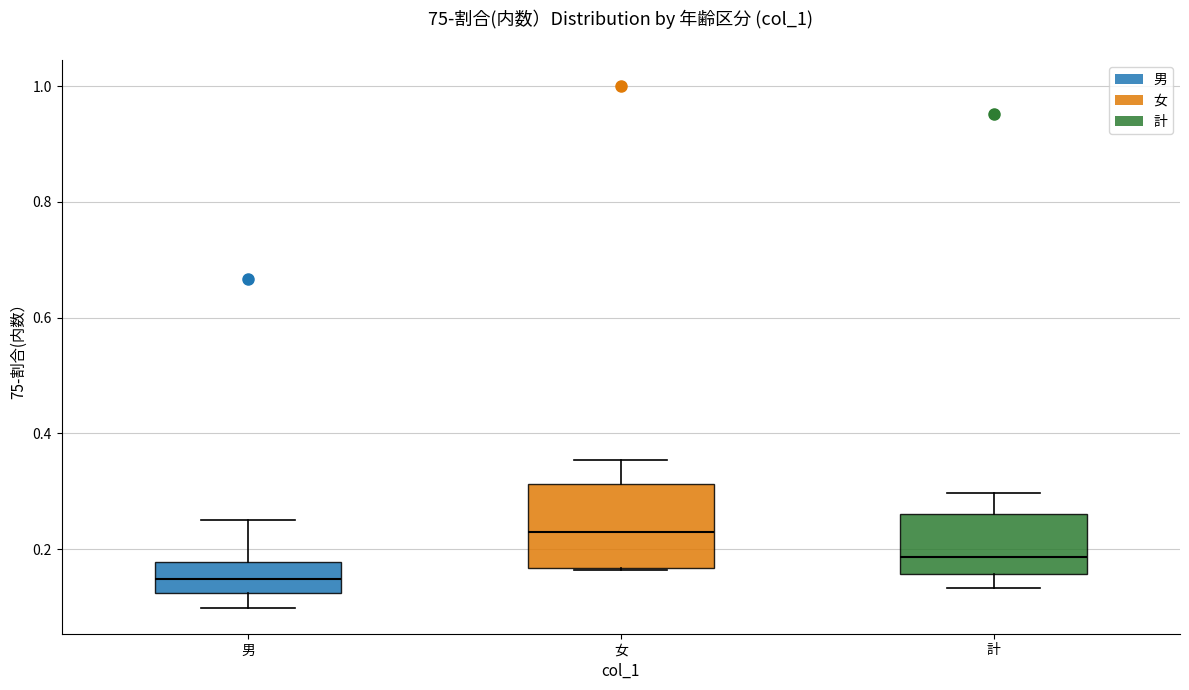

Where does the median line of the box for 計 sit on the y-axis? The values are not printed on the chart, so give them approximately, as read against the axis.

0.18